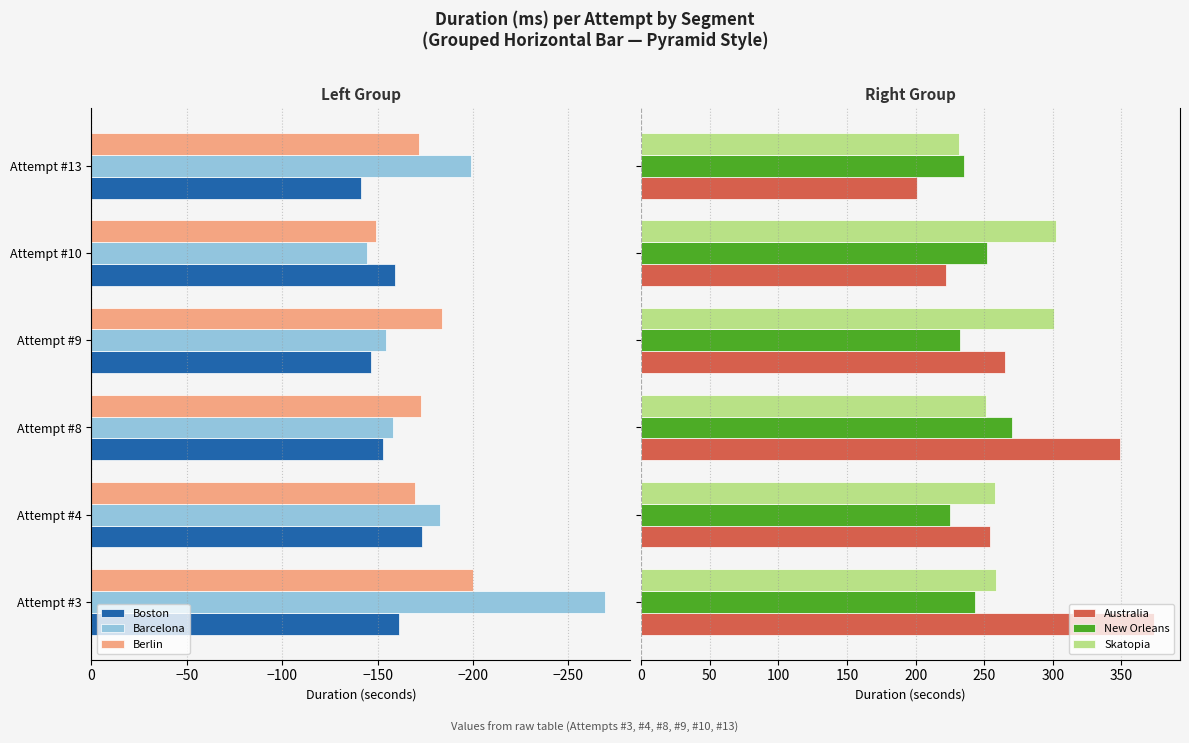

What is the difference between the maximum and minimum values in the New Orleans series?

45.1